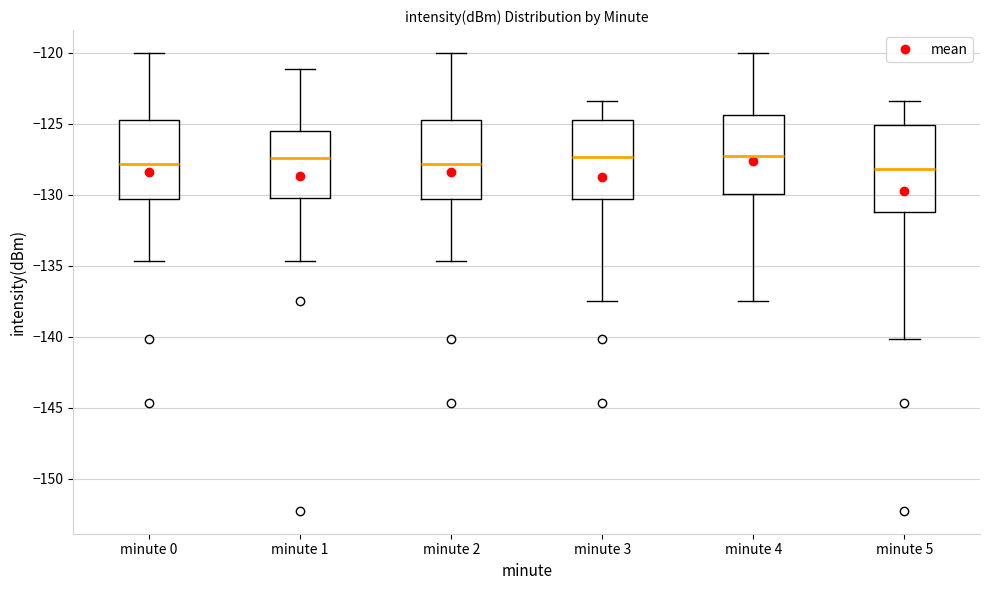

Where does the upper whisker of the box for minute 1 end on the y-axis? The values are not printed on the chart, so give them approximately, as read against the axis.

-121.0